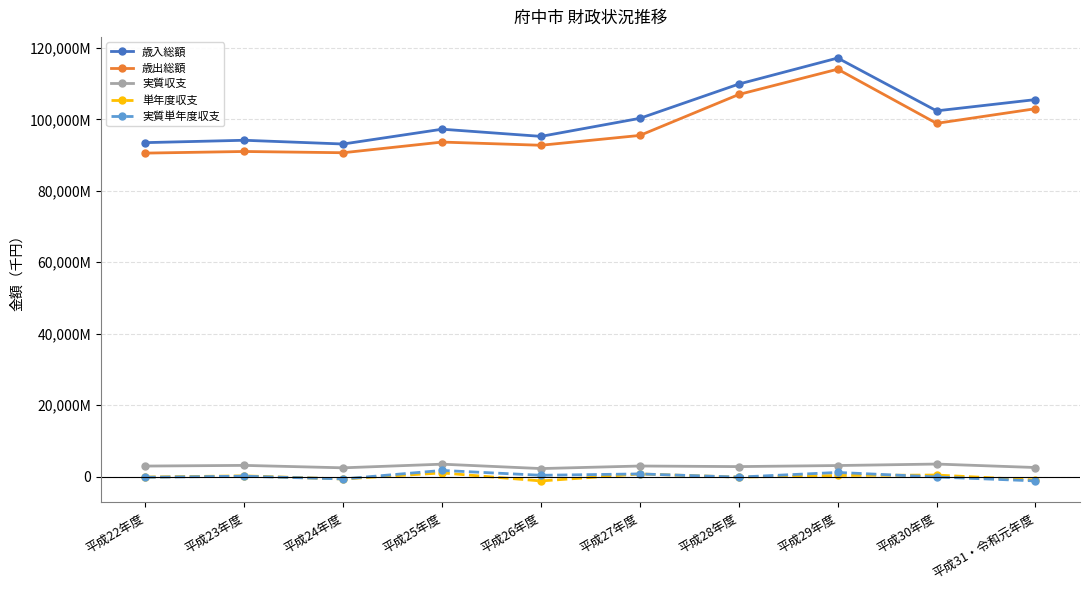

Which has a higher value, 平成27年度 or 平成30年度?

平成30年度